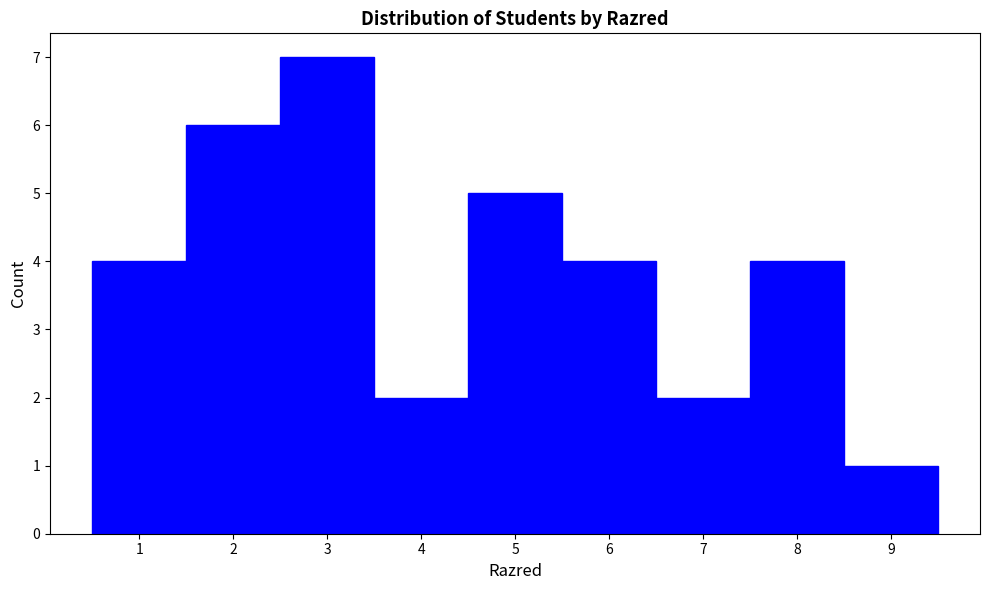

Reading left to right, list every bar in this chart as the range it spans on the x-axis followed by its height. The values are not printed on the chart, so give them approximately, as read against the axis.

0.5 to 1.5: 4
1.5 to 2.5: 6
2.5 to 3.5: 7
3.5 to 4.5: 2
4.5 to 5.5: 5
5.5 to 6.5: 4
6.5 to 7.5: 2
7.5 to 8.5: 4
8.5 to 9.5: 1